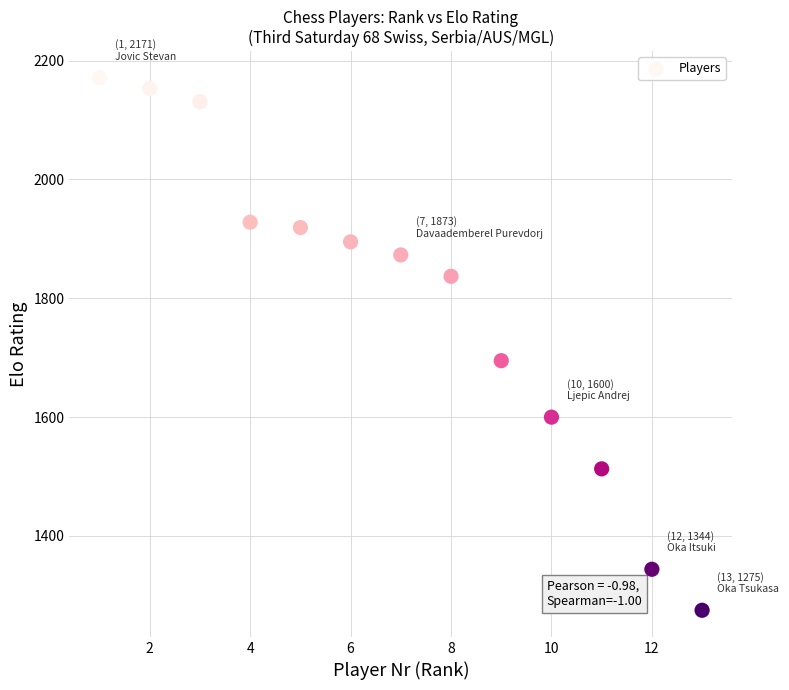

What is the range of Y values (max minus min)?

896